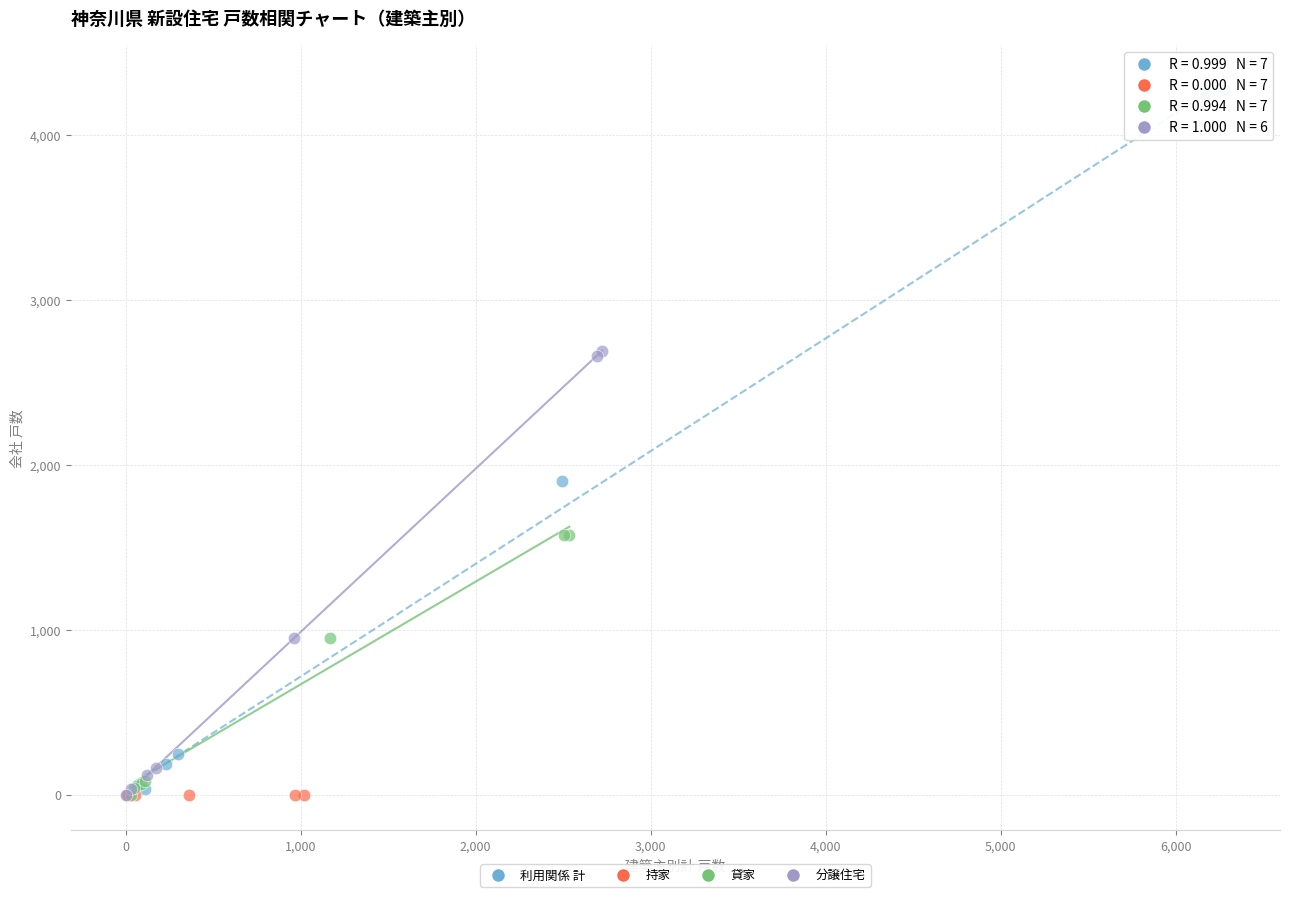

Which series reaches the maximum Y coordinate?

利用関係 計